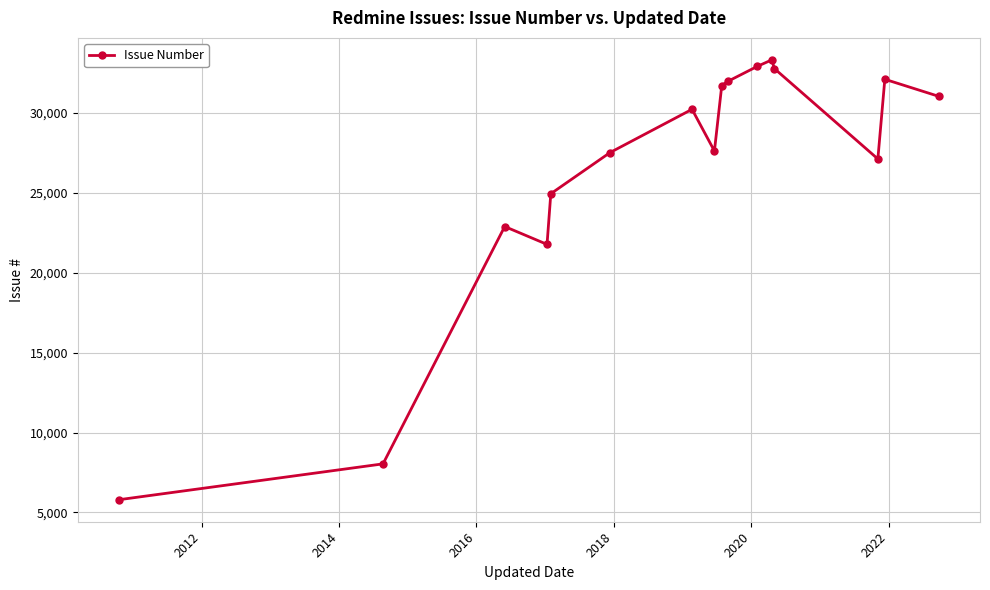

Count the number of categories in the chart.

16